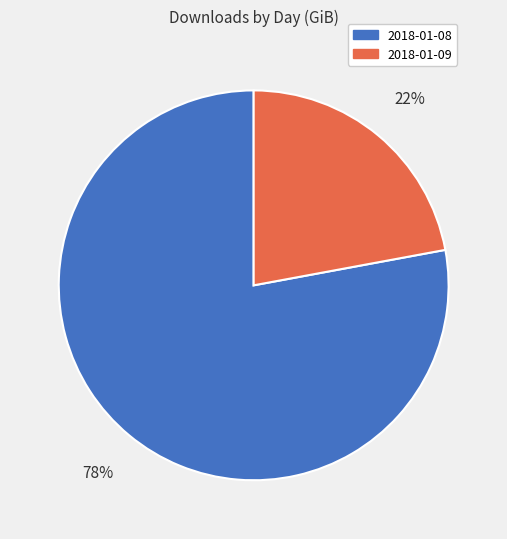

Count the number of slices in the pie.

2